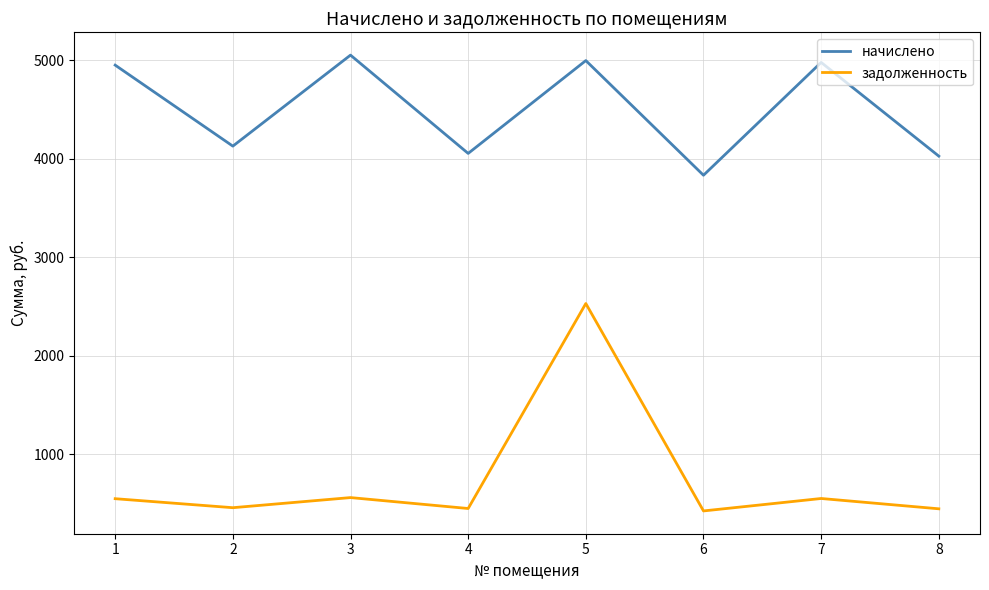

True or false: начислено and задолженность intersect in this chart.

False